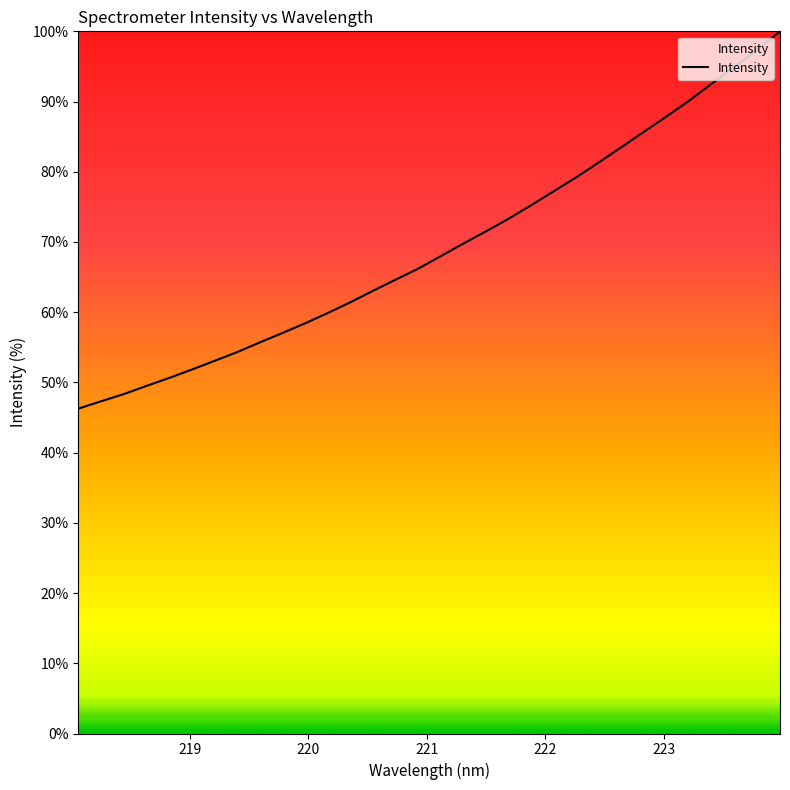

How many lines are shown in the chart?

1